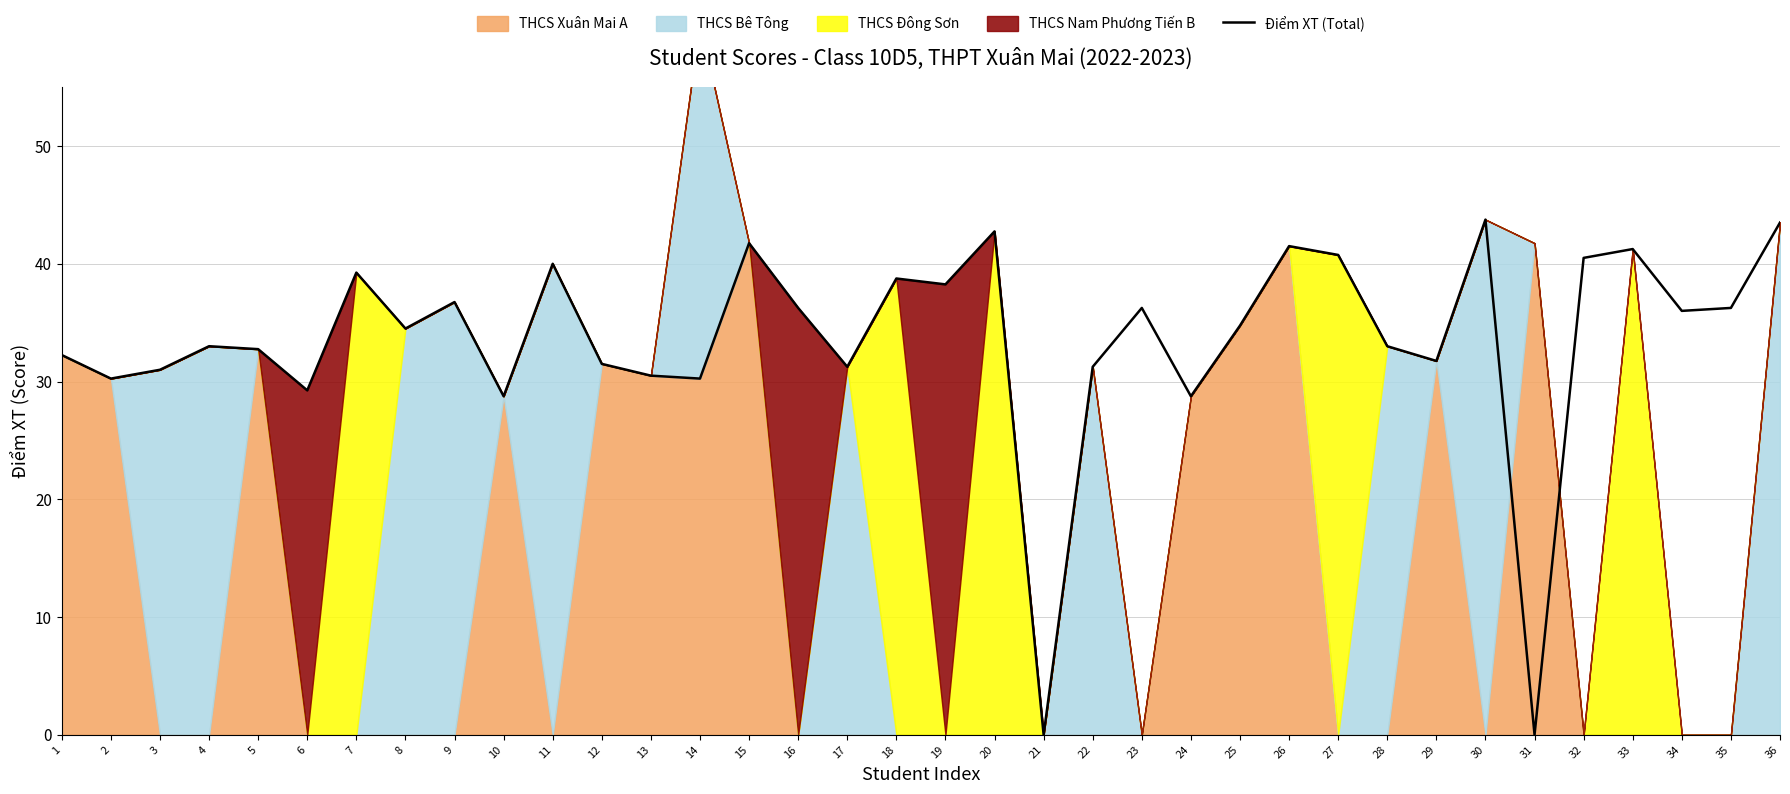

How many interior local valleys (lower than both neighbors) does the data have?

12